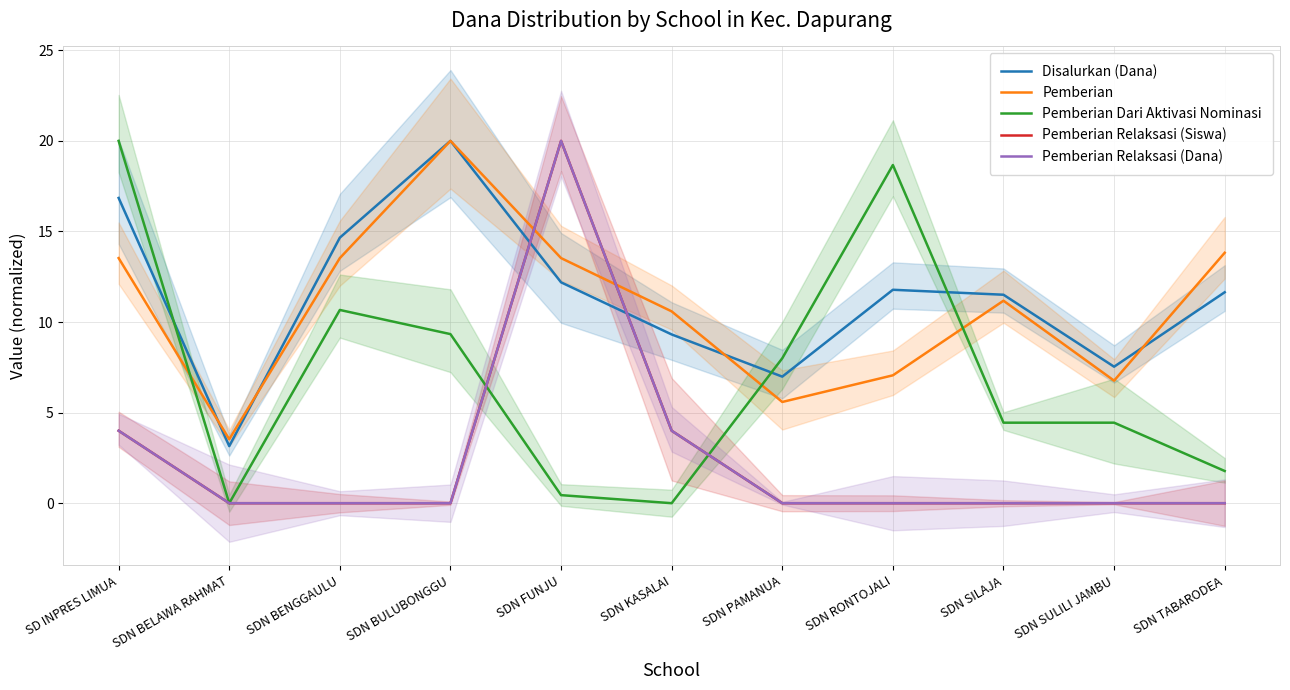

Which series has the widest spread of values?

Pemberian Dari Aktivasi Nominasi